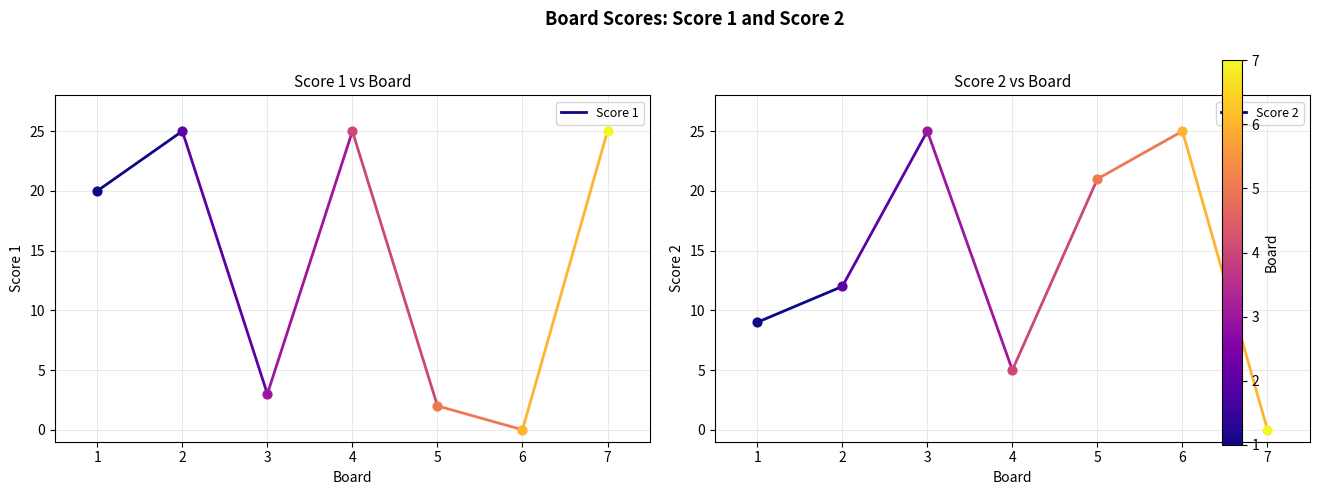

Is the value of Score 2 at 1 greater than the value of Score 1 at 2?

No